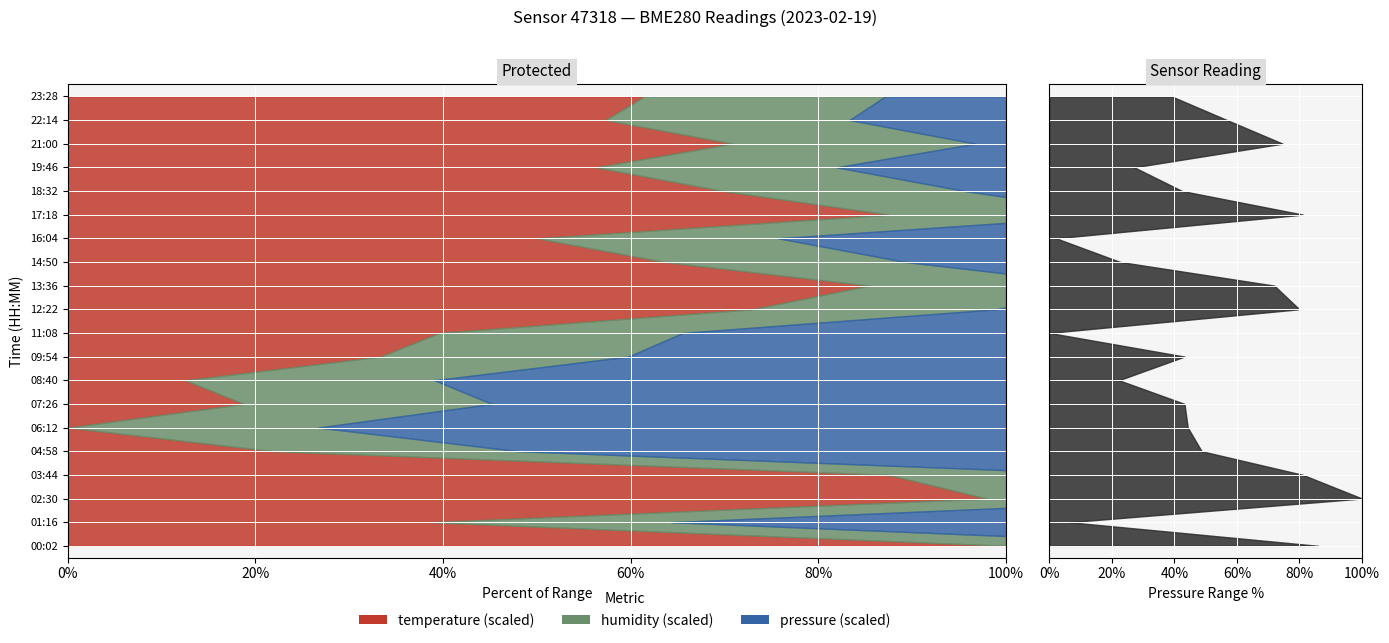

Reading left to right, what are all the values shown in this chart?

pressure: 00:02=98512.1	01:16=98459.9	02:30=98521.3	03:44=98508.9	04:58=98487.7	06:12=98484.8	07:26=98484.1	08:40=98470.3	09:54=98484.1	11:08=98455.7	12:22=98508.1	13:36=98502.9	14:50=98470.6	16:04=98457.1	17:18=98508.9	18:32=98483.5	19:46=98473.5	21:00=98504.6	22:14=98492.9	23:28=98481.3
humidity: 00:02=63.3	01:16=64.4	02:30=63.4	03:44=63.9	04:58=65.4	06:12=66.8	07:26=66.1	08:40=66.4	09:54=66.0	11:08=65.0	12:22=65.2	13:36=64.6	14:50=64.3	16:04=64.3	17:18=63.6	18:32=64.5	19:46=64.2	21:00=64.7	22:14=65.1	23:28=64.2
temperature: 00:02=-5.3	01:16=-5.8	02:30=-5.3	03:44=-5.4	04:58=-6.0	06:12=-6.2	07:26=-6.0	08:40=-6.1	09:54=-5.9	11:08=-5.8	12:22=-5.5	13:36=-5.4	14:50=-5.6	16:04=-5.7	17:18=-5.4	18:32=-5.5	19:46=-5.7	21:00=-5.5	22:14=-5.7	23:28=-5.6